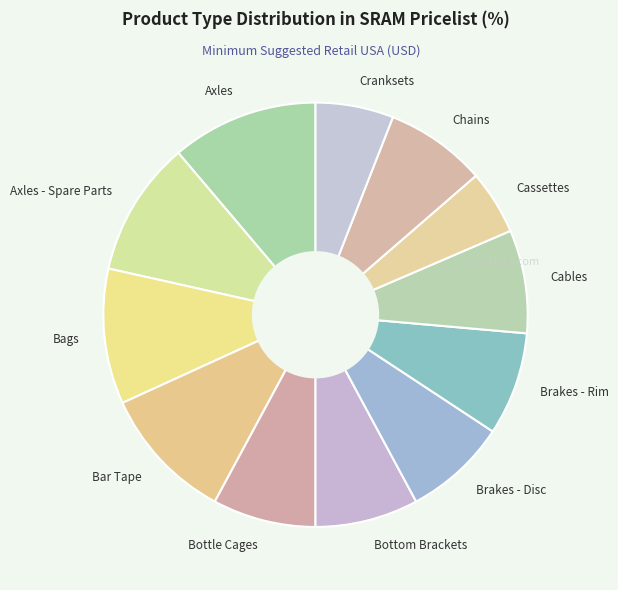

Does any single category account for the majority?

No